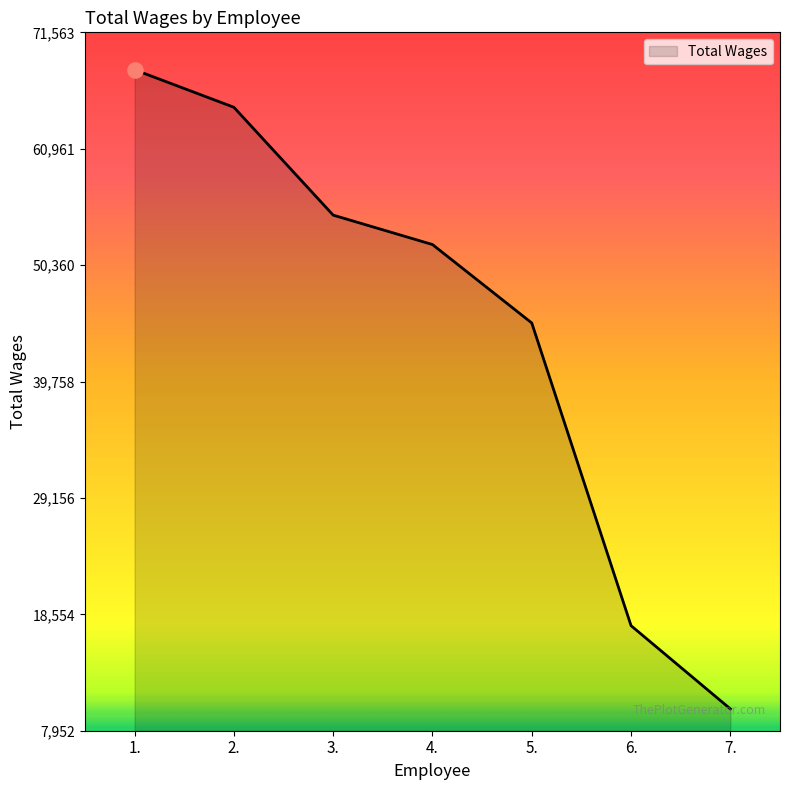

Approximately how many times larger is the value at 3. compared to 1.?

0.8